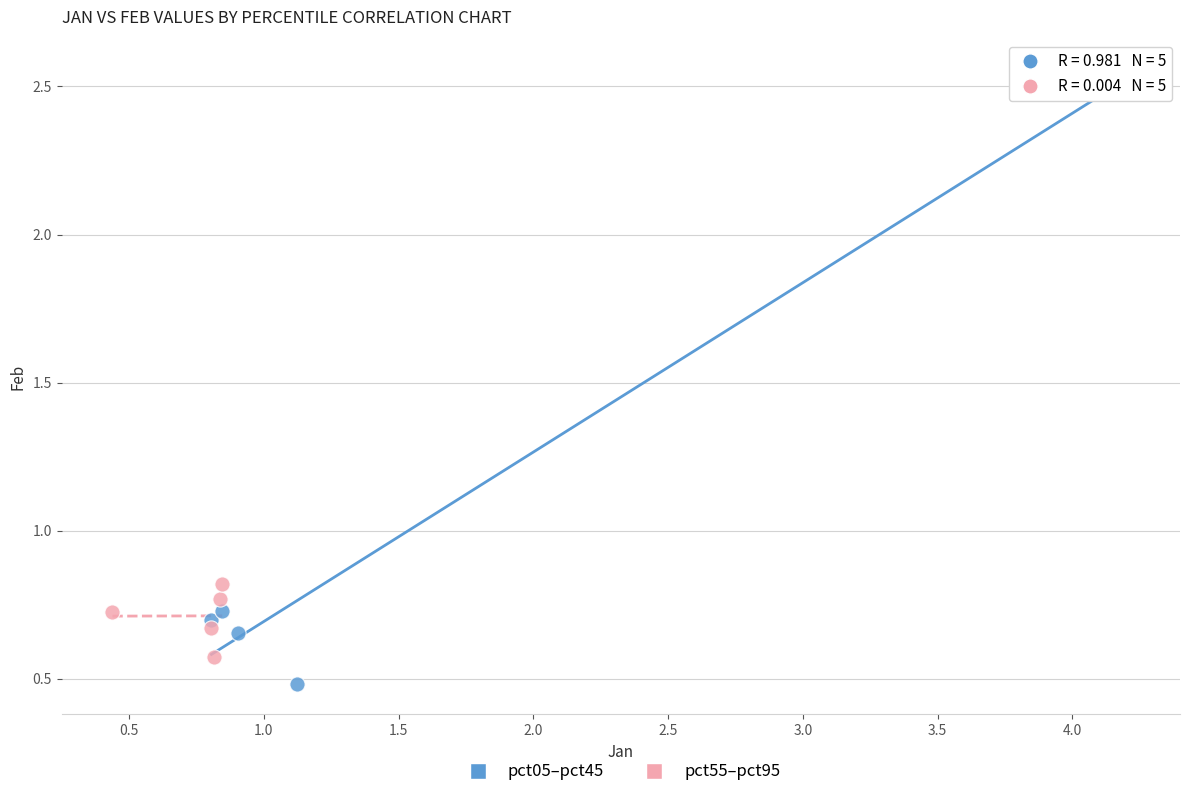

Which series contains the lowest Y value?

pct05–pct45